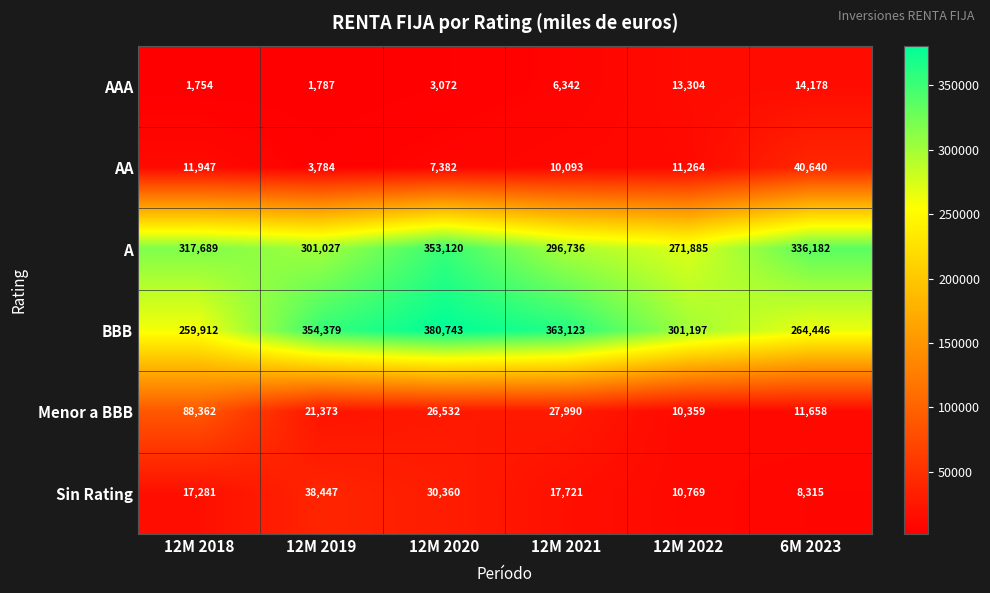

At which label is Menor a BBB closest to 49360?

12M 2021